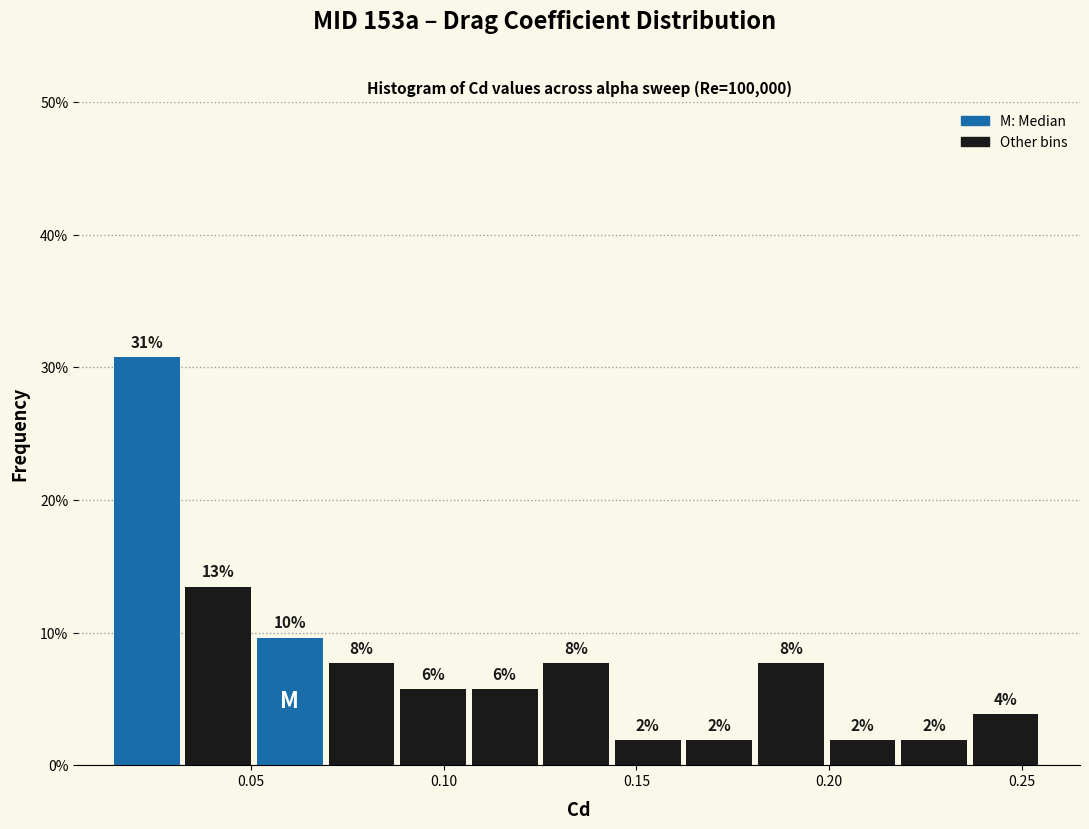

Around what value on the x-axis is the tallest bar? Give the approximate position of its centre, as read against the axis.

0.025